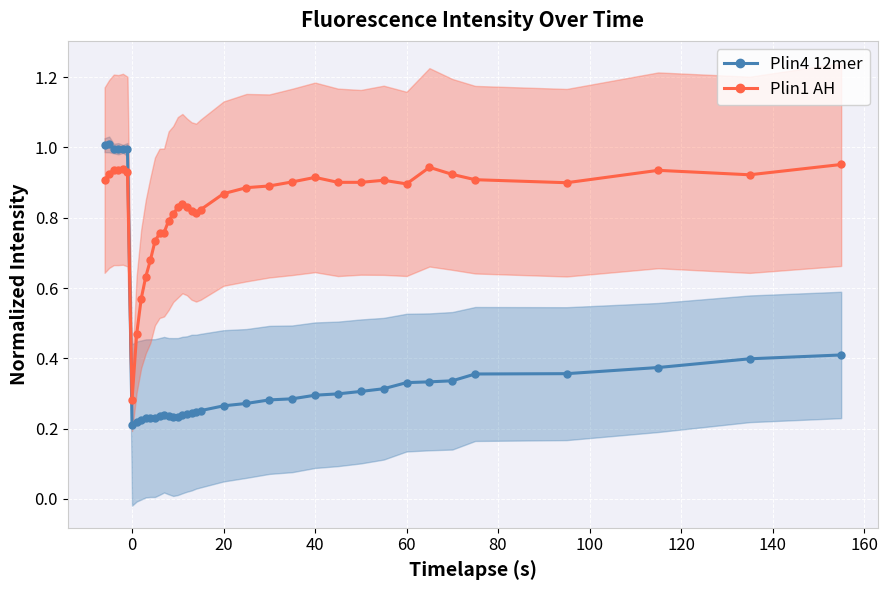

After their last crossing, which series has the higher values: Plin1 AH or Plin4 12mer?

Plin1 AH